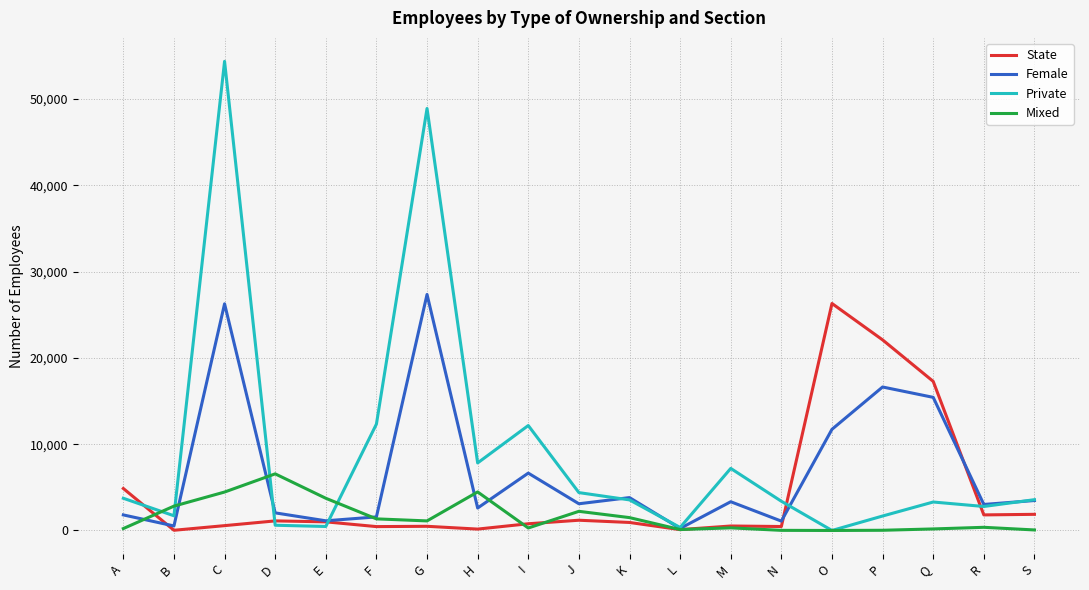

Rank the series by their average value, from lowest to highest.

Mixed, State, Female, Private